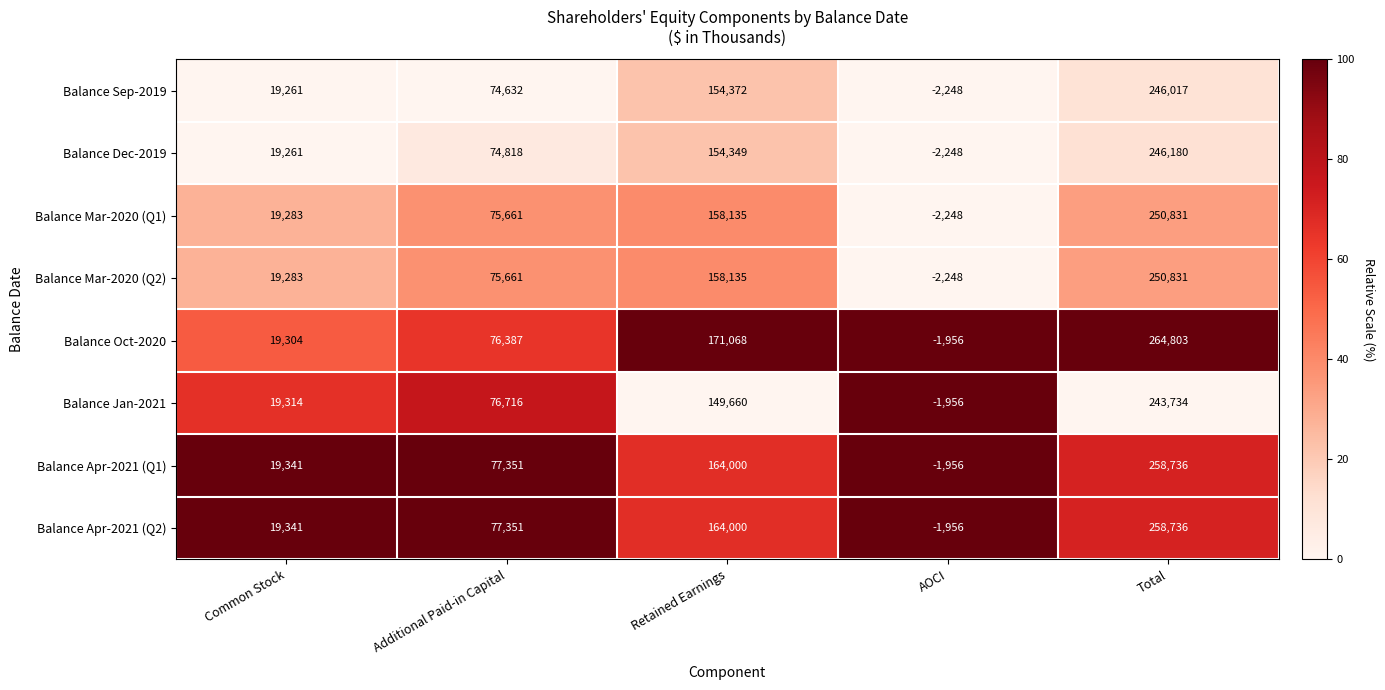

What is the lowest value of the Balance Dec-2019 series?

-2248